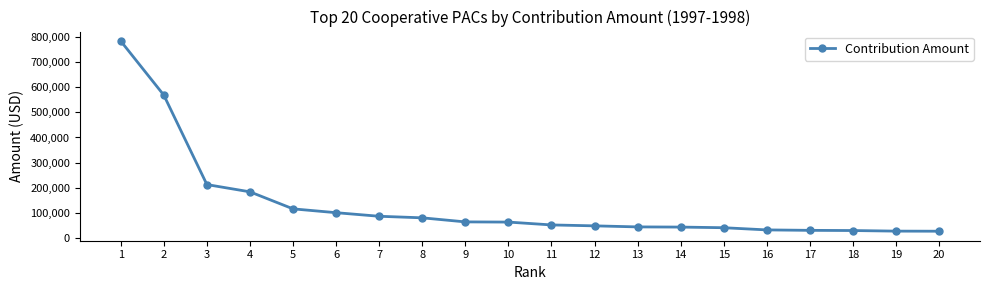

What is the sum of the values at 19 and 12?

73350